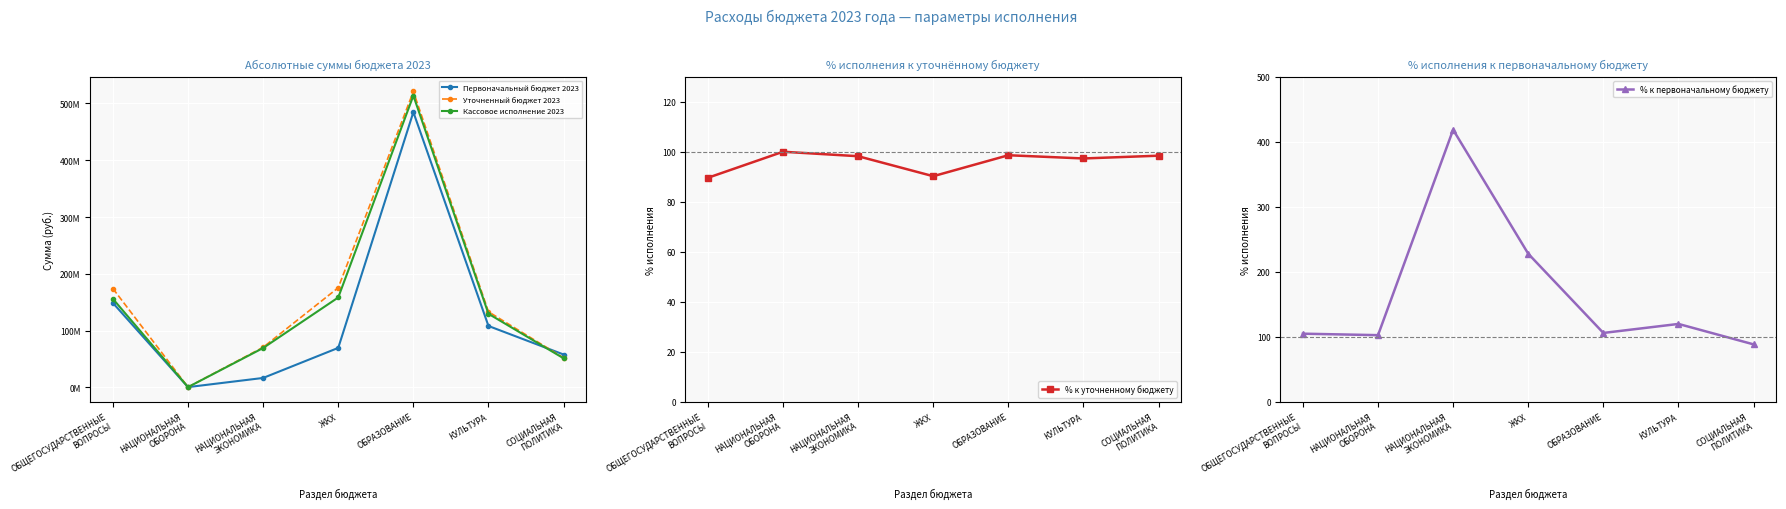

Where is the first local maximum for Уточненный бюджет 2023?

ОБРАЗОВАНИЕ